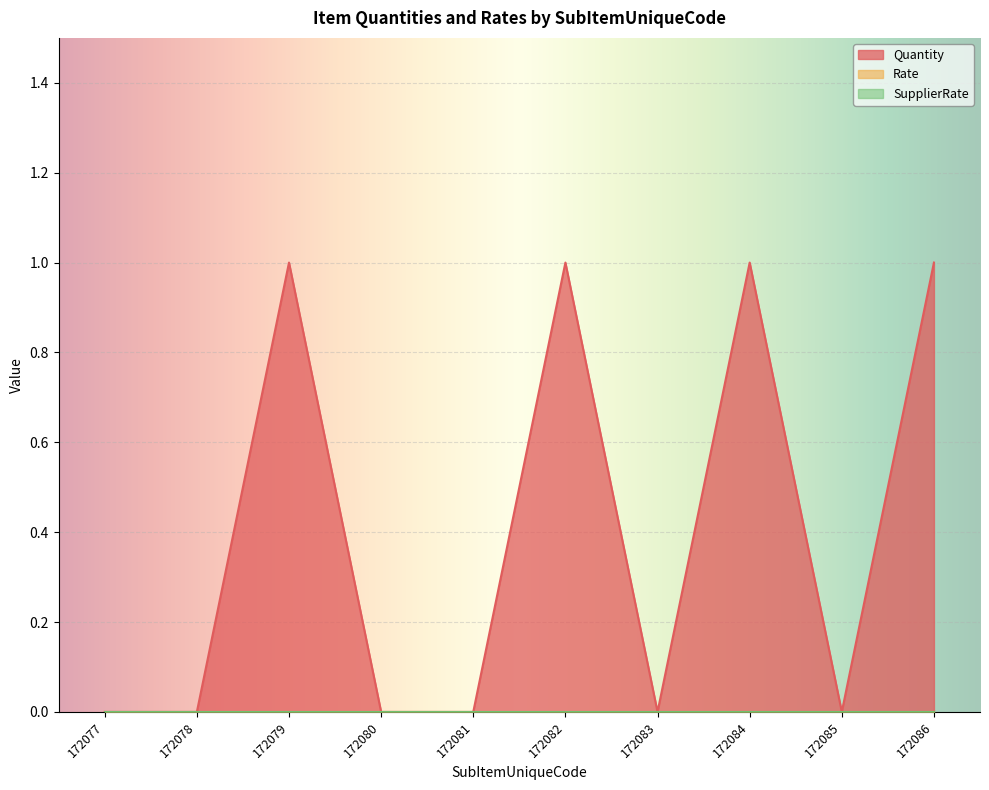

True or false: Rate and SupplierRate intersect in this chart.

False